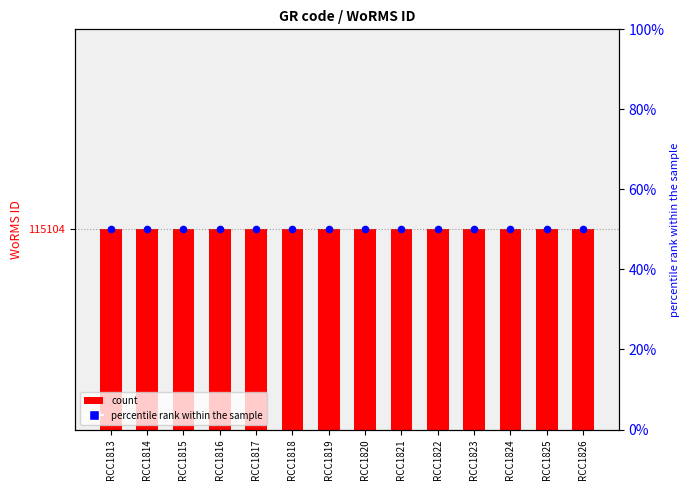

Which series has the largest Y range (max minus min)?

WoRMS ID